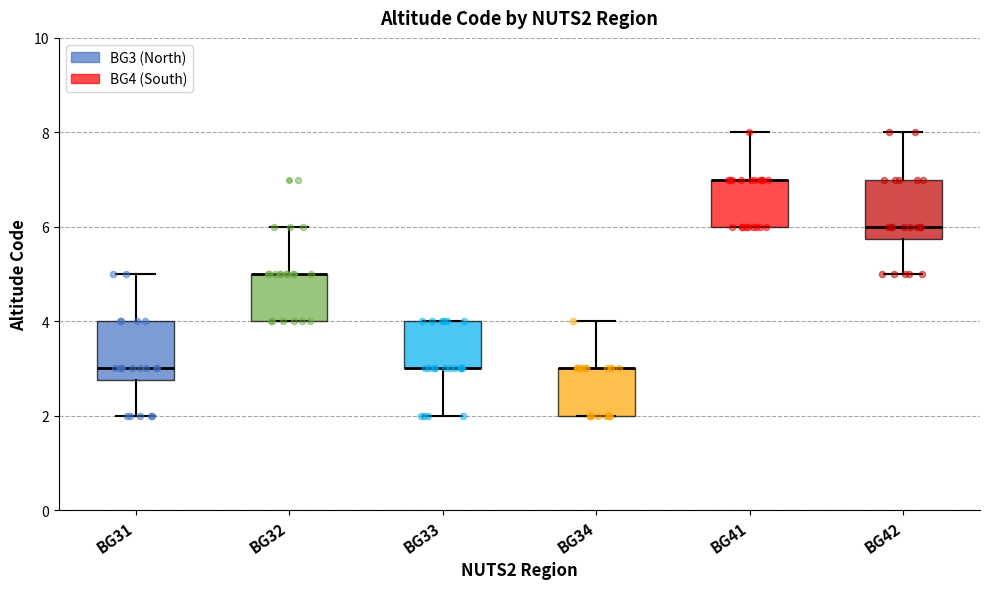

Where is the lower edge of the box for BG33 on the y-axis? The values are not printed on the chart, so give them approximately, as read against the axis.

3.0